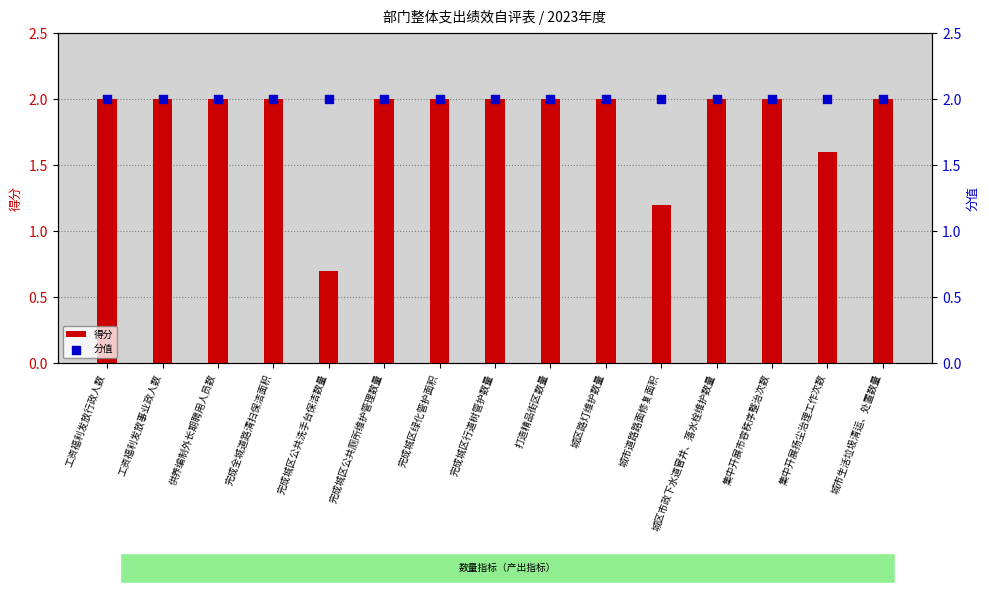

What is the total value across all series at 完成城区公共洗手台保洁数量?

2.7